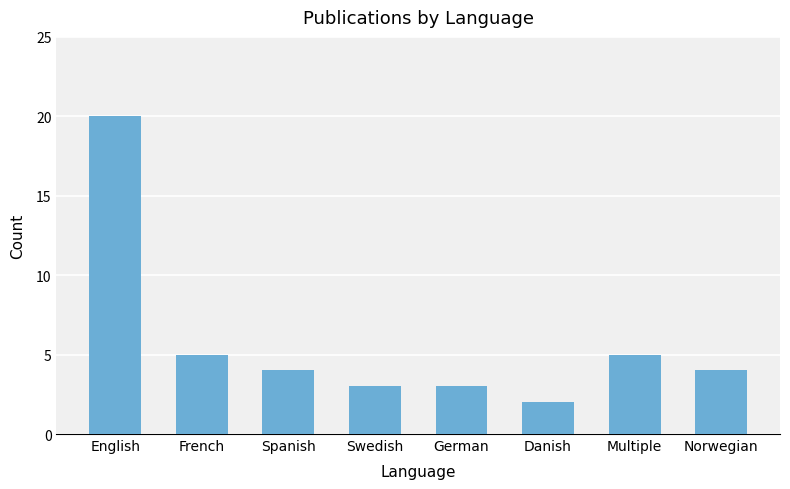

What is the value of the 7th bar from the left?

5